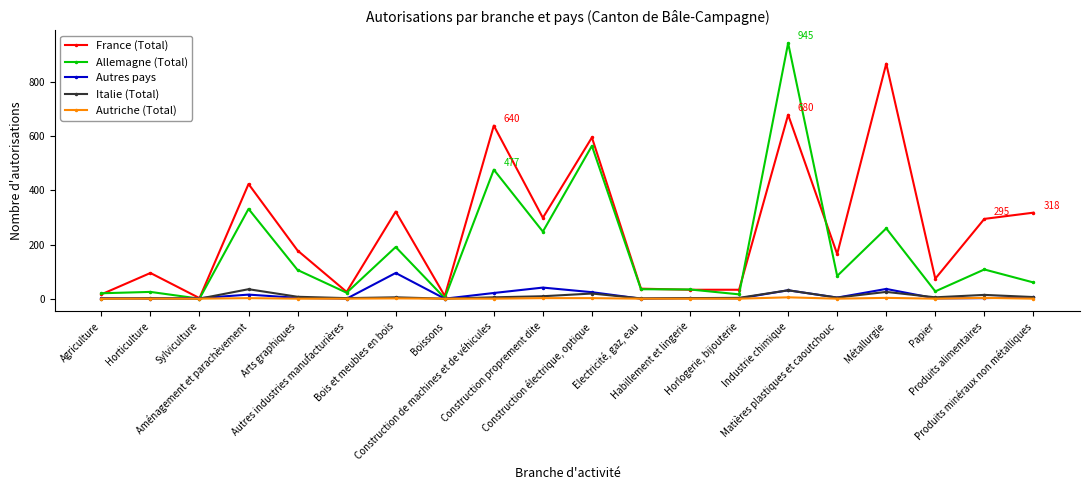

What is the difference between the maximum and minimum values in the France (Total) series?

867